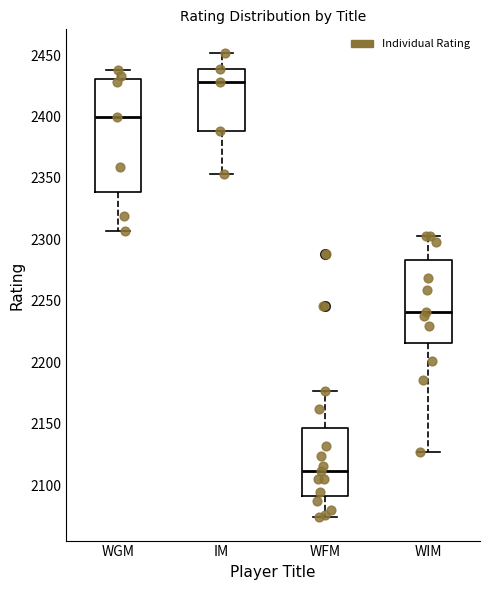

Which box has the highest median line?

IM